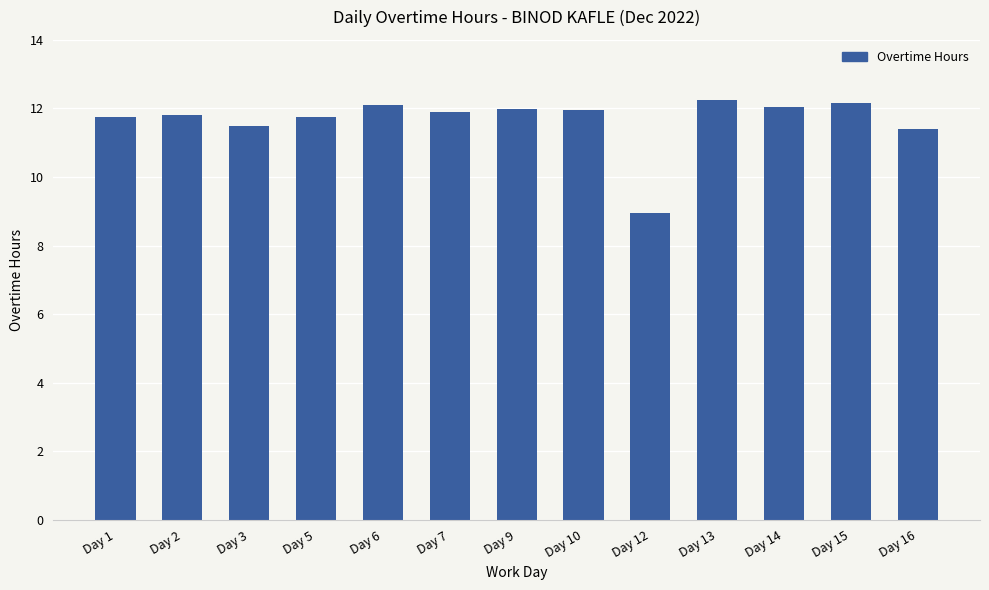

The value at Day 14 is 12.0. True or false?

True